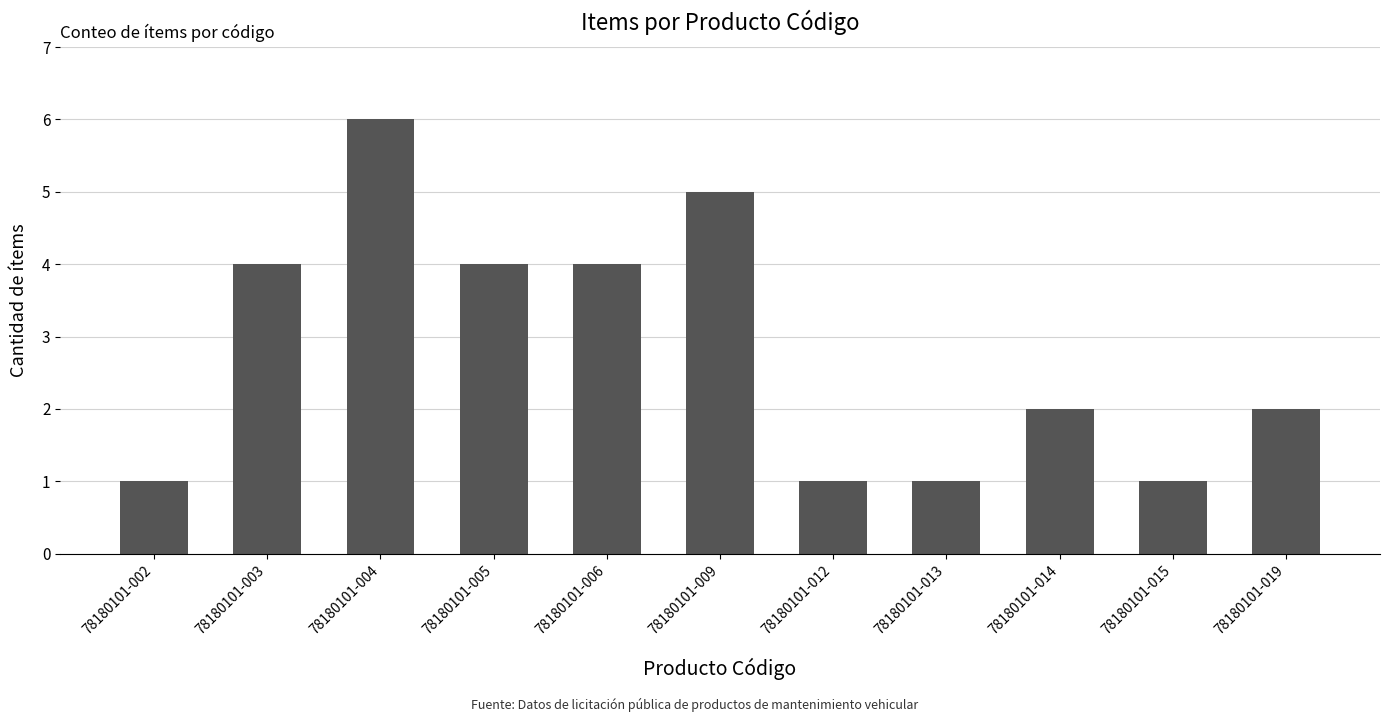

What is the greatest value displayed?

6